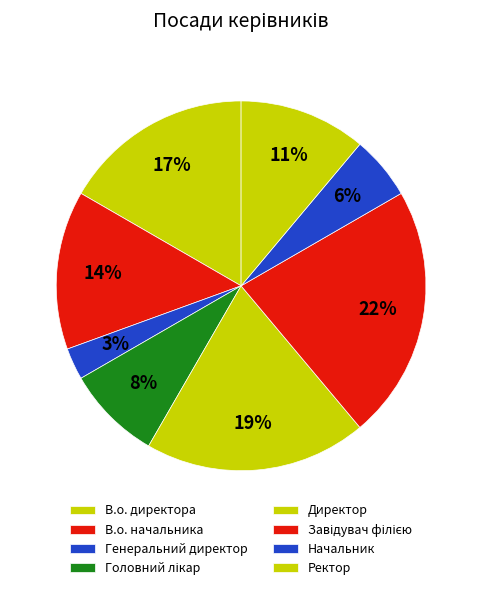

What percentage is NOT represented by В.о. начальника?

86.1%